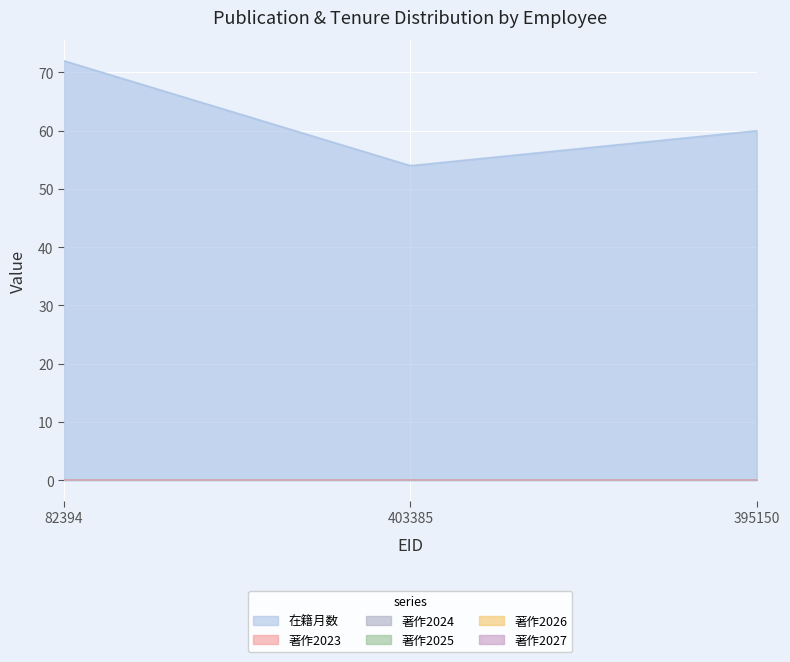

What is the average value of the 在籍月数 series?

62